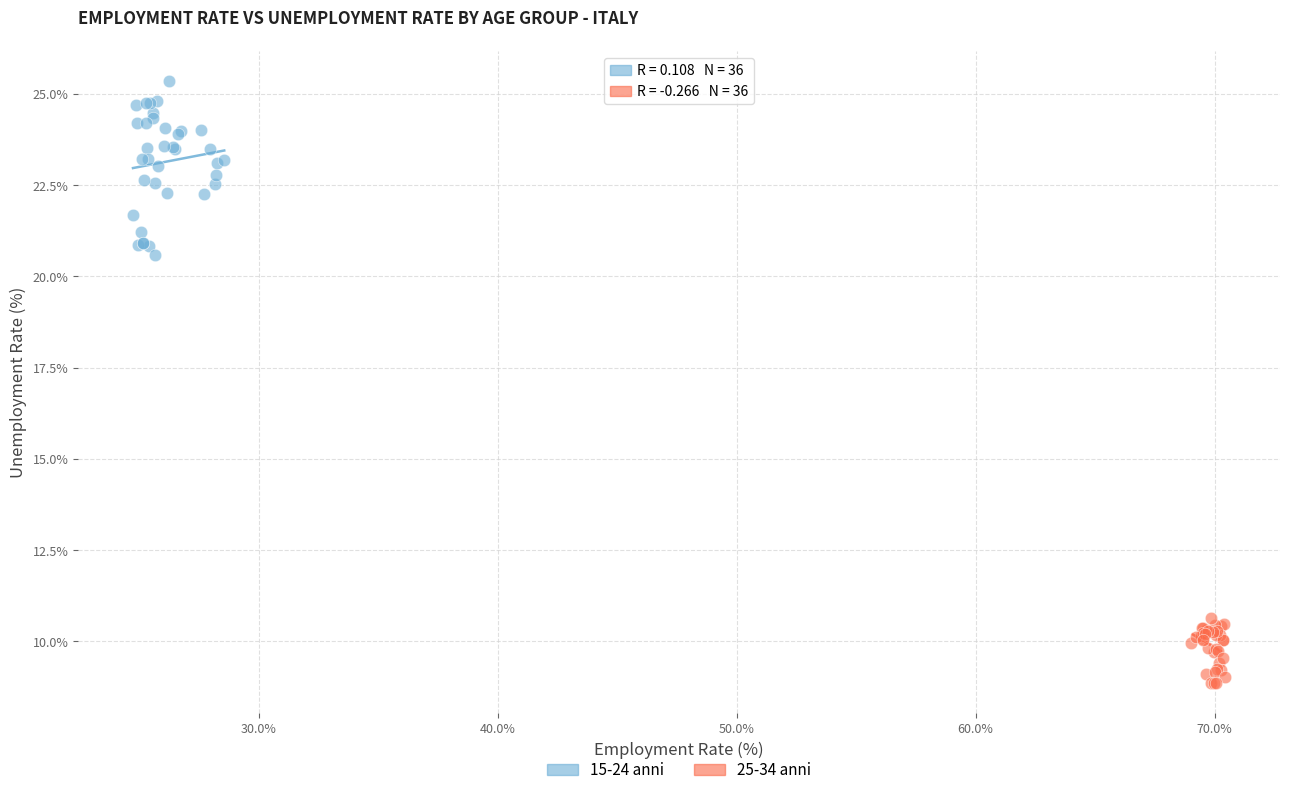

Which series contains the lowest Y value?

25-34 anni